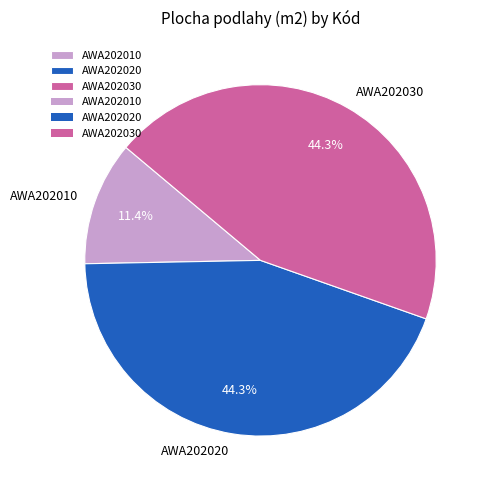

What percentage do AWA202020 and AWA202010 together represent?

55.7%